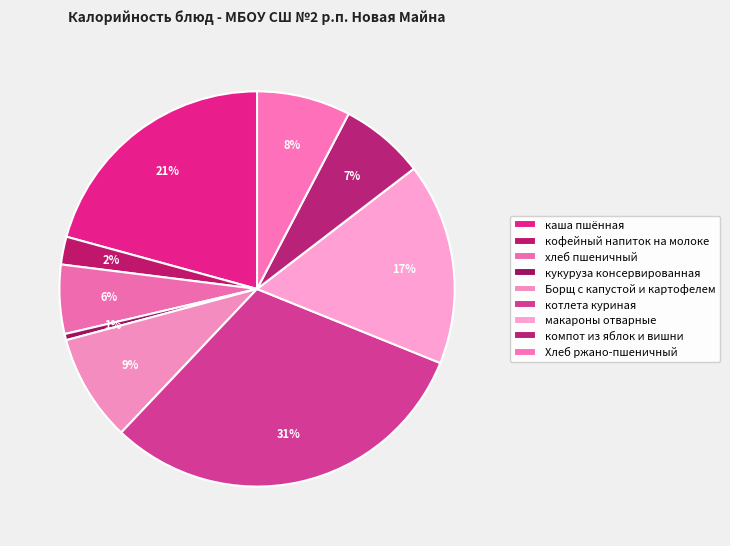

Count the number of slices in the pie.

9